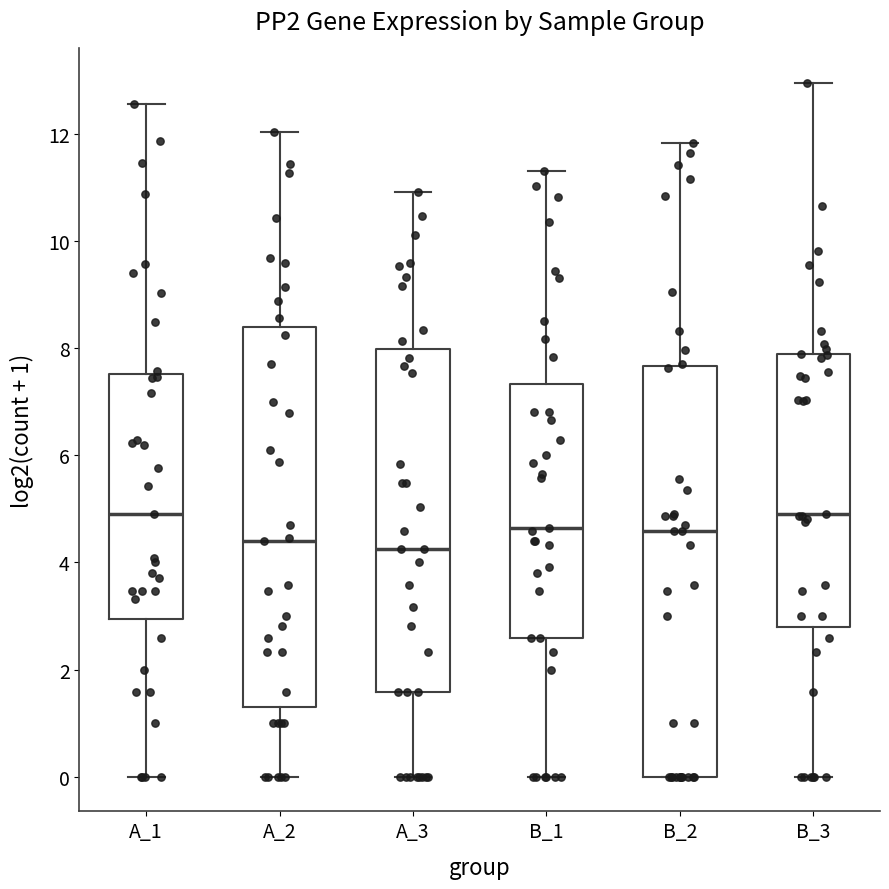

Reading left to right, read every box against the y-axis: the position of its median line, the range the box covers, and the ends of its whiskers. The values are not printed on the chart, so give them approximately, as read against the axis.

A_1: median 5.0, box 3.0 to 7.6, whiskers 0.0 to 12.6
A_2: median 4.4, box 1.2 to 8.4, whiskers 0.0 to 12.0
A_3: median 4.2, box 1.6 to 8.0, whiskers 0.0 to 11.0
B_1: median 4.6, box 2.6 to 7.4, whiskers 0.0 to 11.4
B_2: median 4.6, box 0.0 to 7.6, whiskers 0.0 to 11.8
B_3: median 5.0, box 2.8 to 7.8, whiskers 0.0 to 13.0